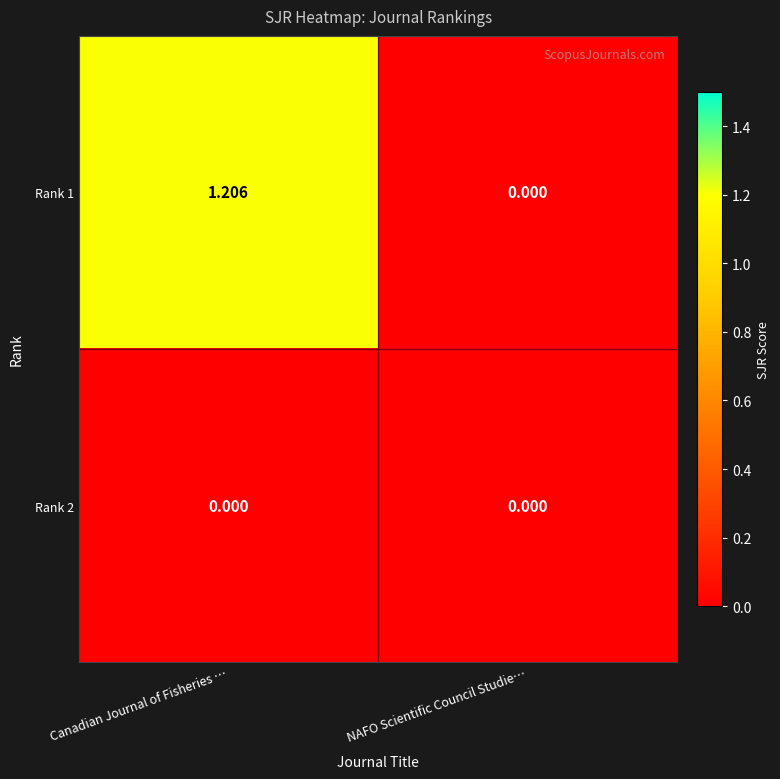

Rank the series by their maximum value, from highest to lowest.

Rank 1, Rank 2